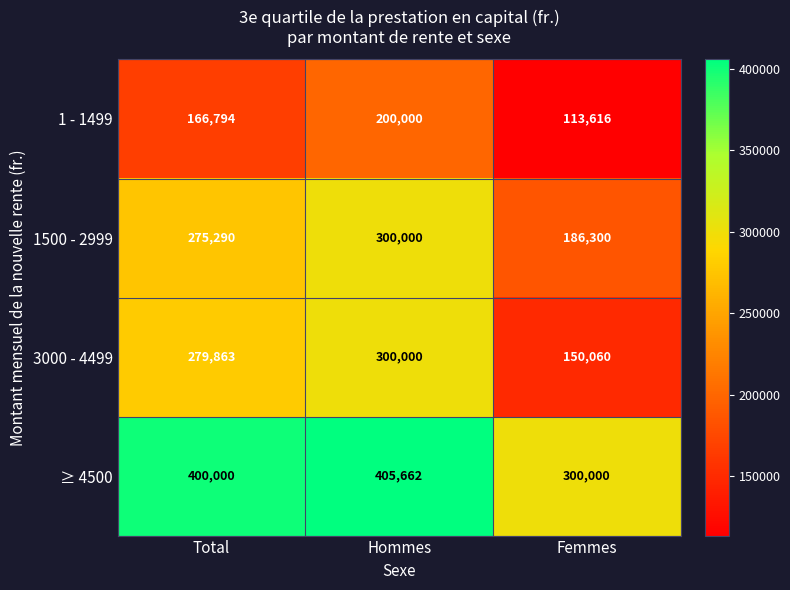

What is the sum of the 3000 - 4499 values at Total and Hommes?

579863